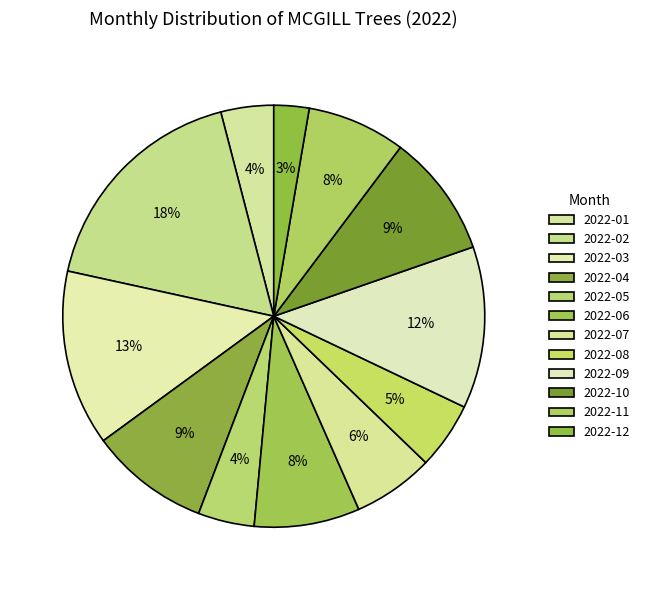

Does any single category account for the majority?

No